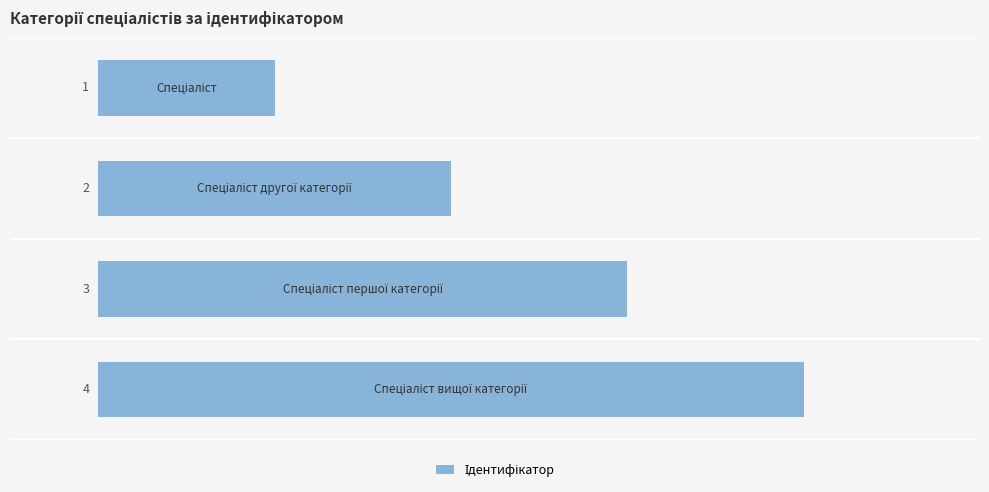

What is the difference between the maximum and minimum values?

3